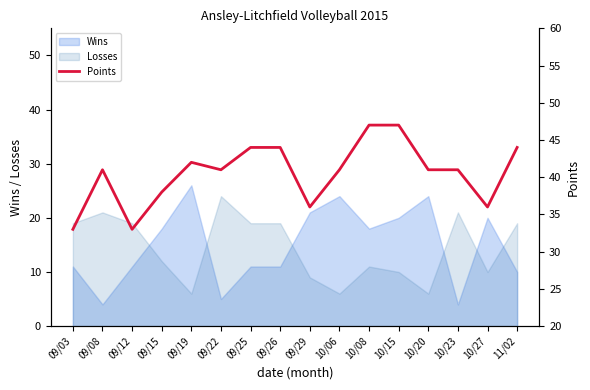

What is the label of the 4th point from the left?

09/15